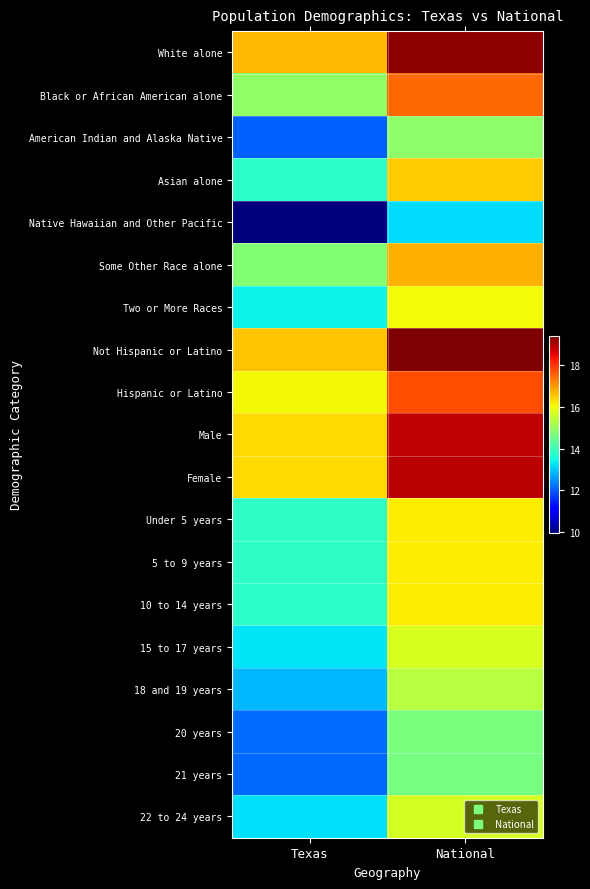

Reading right to left, what are all the values shown in this chart?

White alone: National=19.2	Texas=16.7
Black or African American alone: National=17.5	Texas=14.9
American Indian and Alaska Native: National=14.9	Texas=12.0
Asian alone: National=16.5	Texas=13.8
Native Hawaiian and Other Pacific: National=13.2	Texas=10.0
Some Other Race alone: National=16.8	Texas=14.8
Two or More Races: National=16.0	Texas=13.4
Not Hispanic or Latino: National=19.4	Texas=16.6
Hispanic or Latino: National=17.7	Texas=16.1
Male: National=18.8	Texas=16.3
Female: National=18.9	Texas=16.4
Under 5 years: National=16.1	Texas=13.8
5 to 9 years: National=16.2	Texas=13.8
10 to 14 years: National=16.2	Texas=13.8
15 to 17 years: National=15.7	Texas=13.3
18 and 19 years: National=15.4	Texas=12.9
20 years: National=14.7	Texas=12.2
21 years: National=14.6	Texas=12.1
22 to 24 years: National=15.7	Texas=13.2